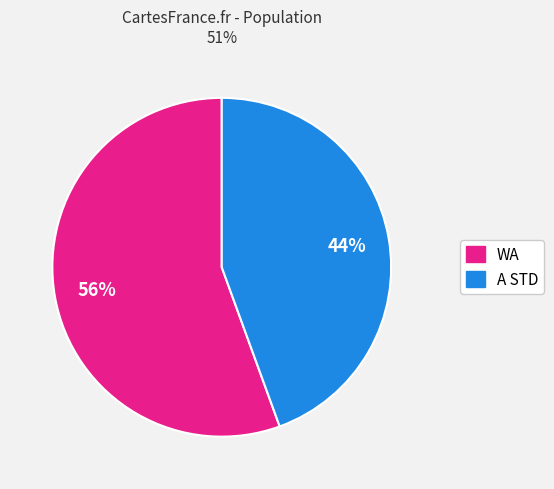

Is there any slice that represents more than half of the pie?

Yes